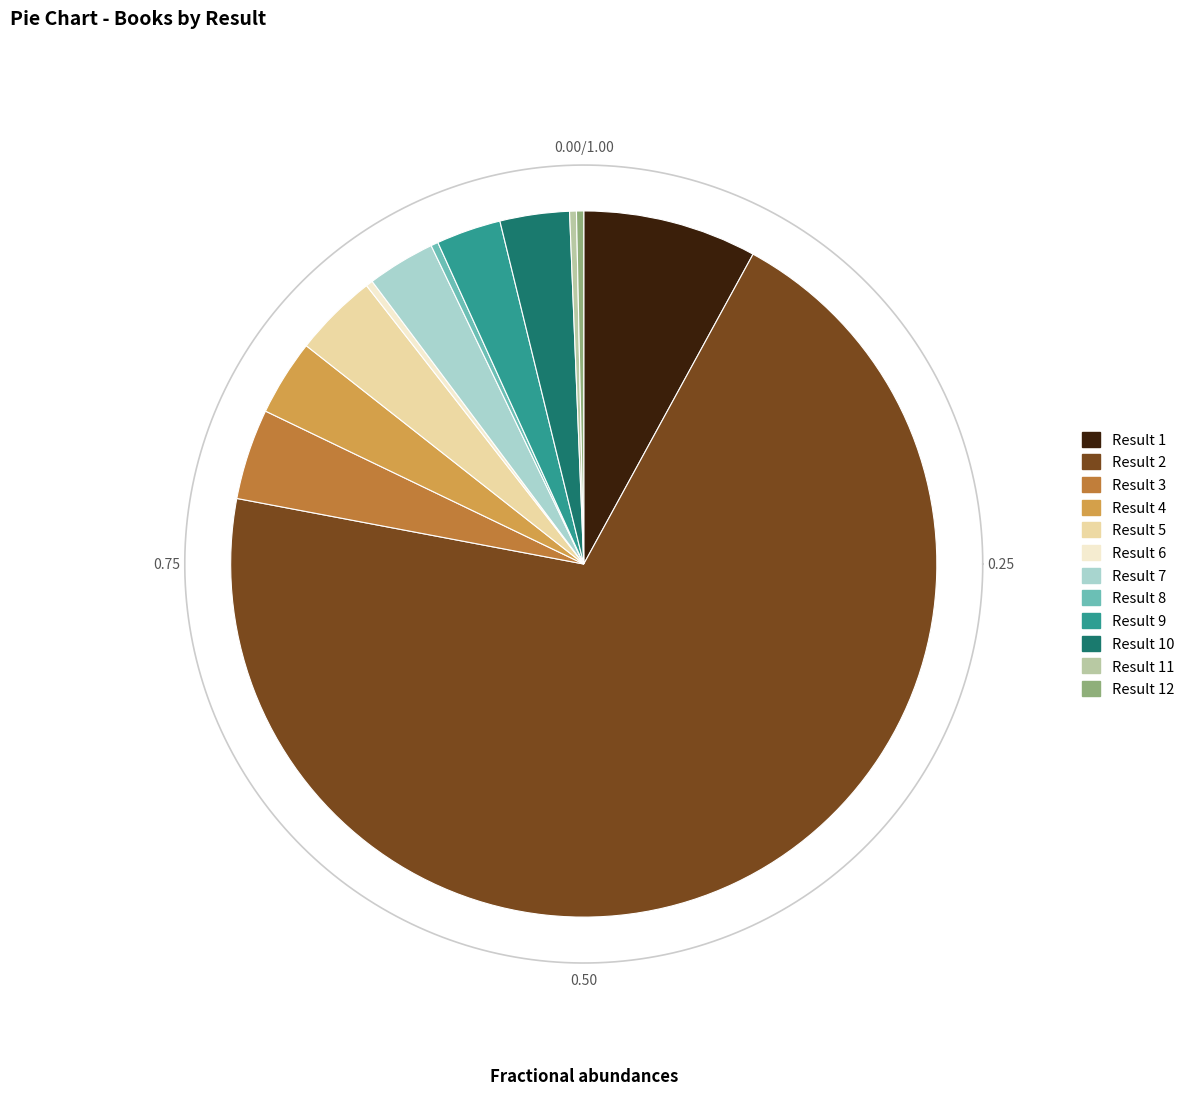

How many slices are in this pie chart?

12